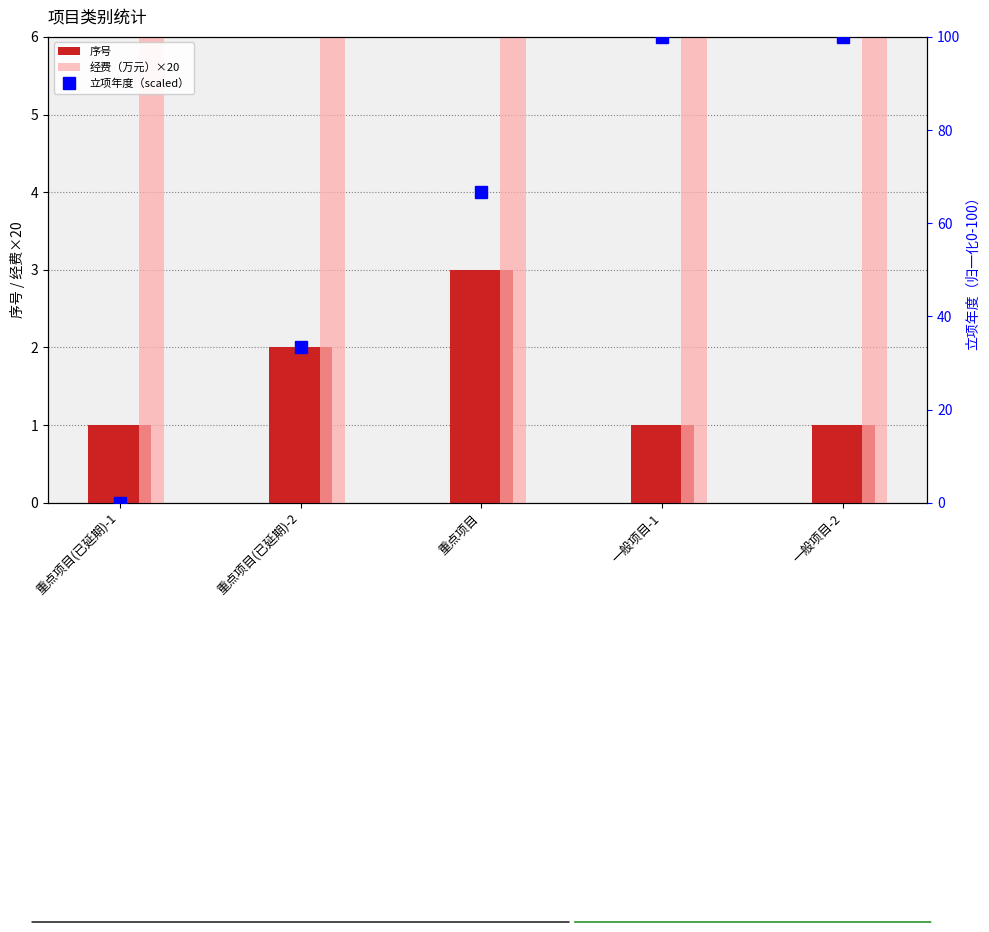

What is the average value of the 序号 series?

1.6